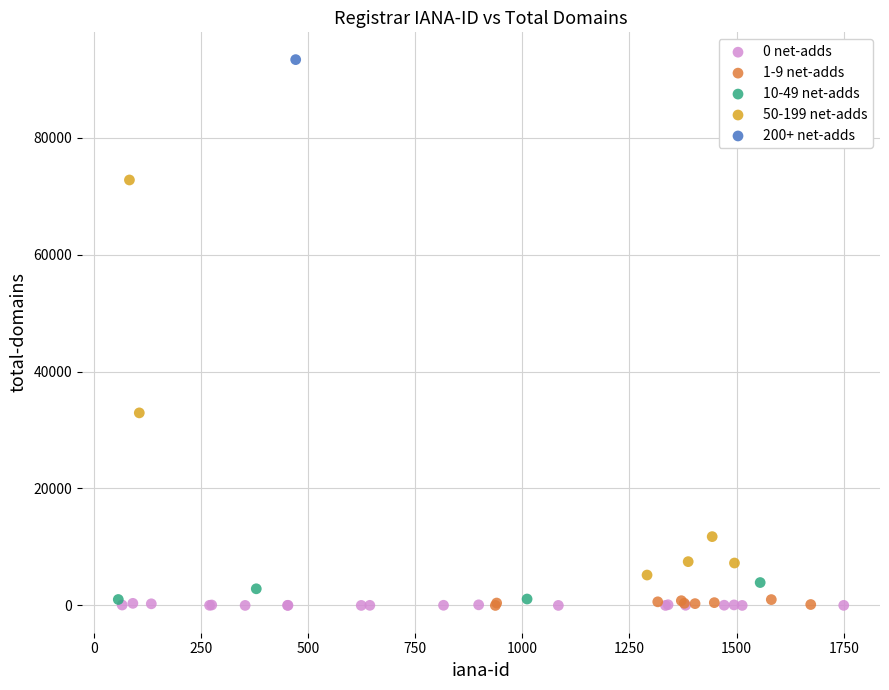

What are all the series names shown in the legend?

0 net-adds, 1-9 net-adds, 10-49 net-adds, 50-199 net-adds, 200+ net-adds